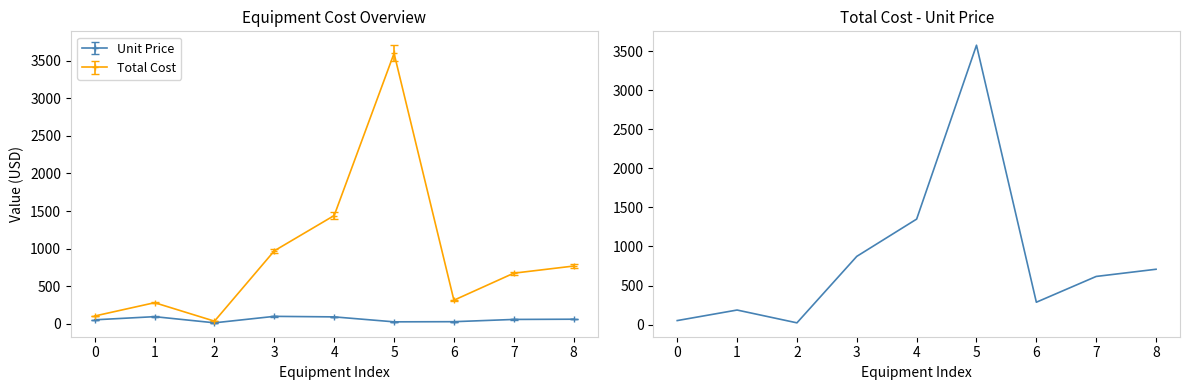

At which label does the data first exceed 616?

3